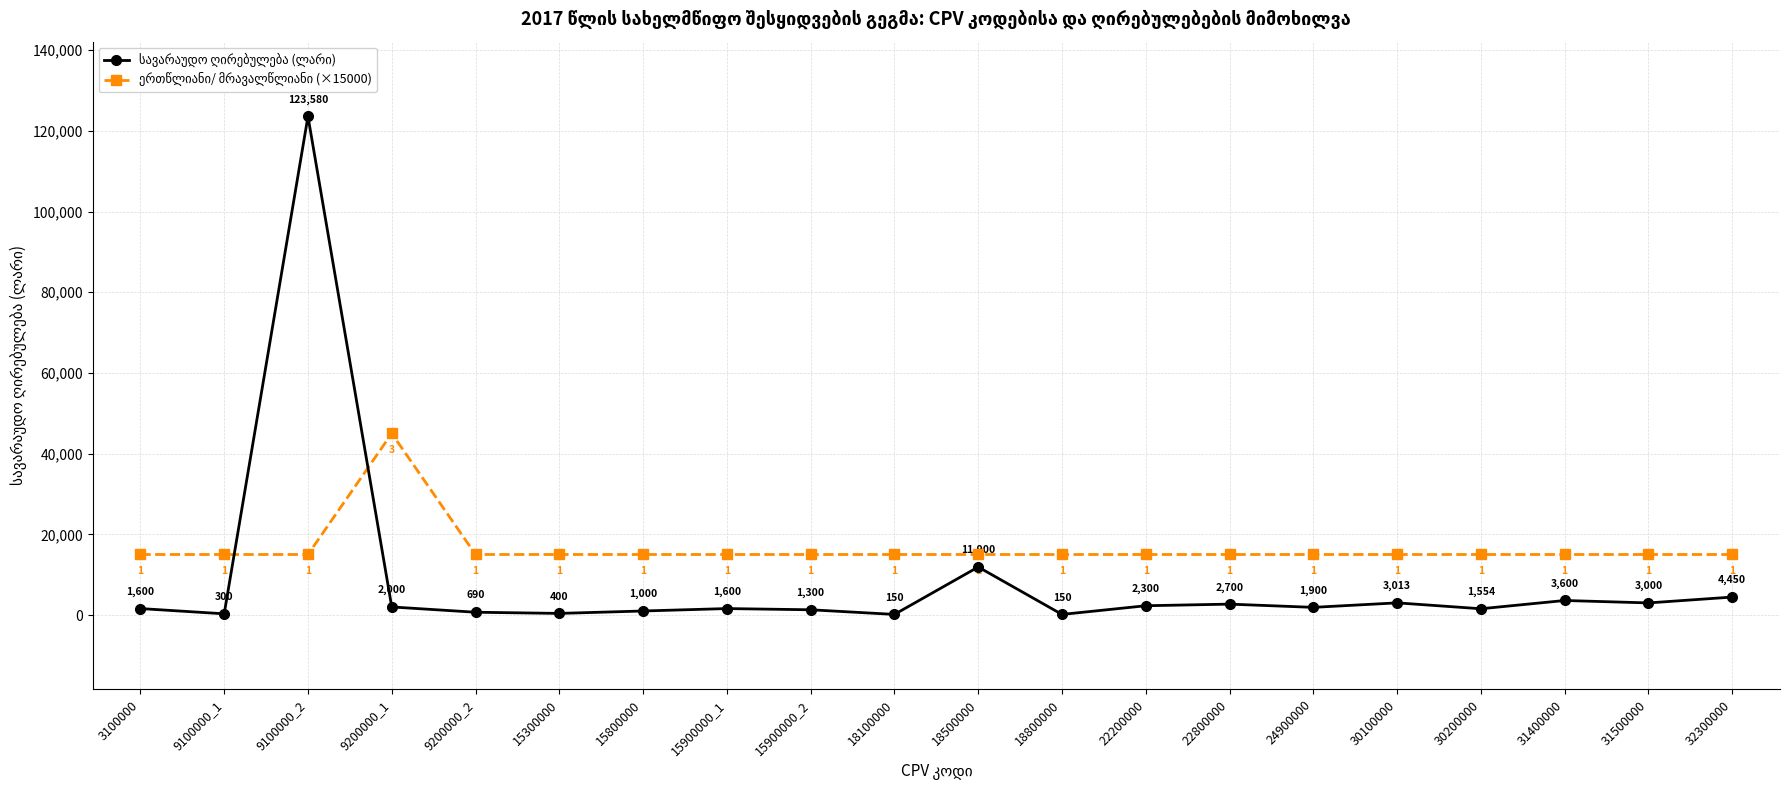

At which category is the sum across all series the highest?

9100000_2